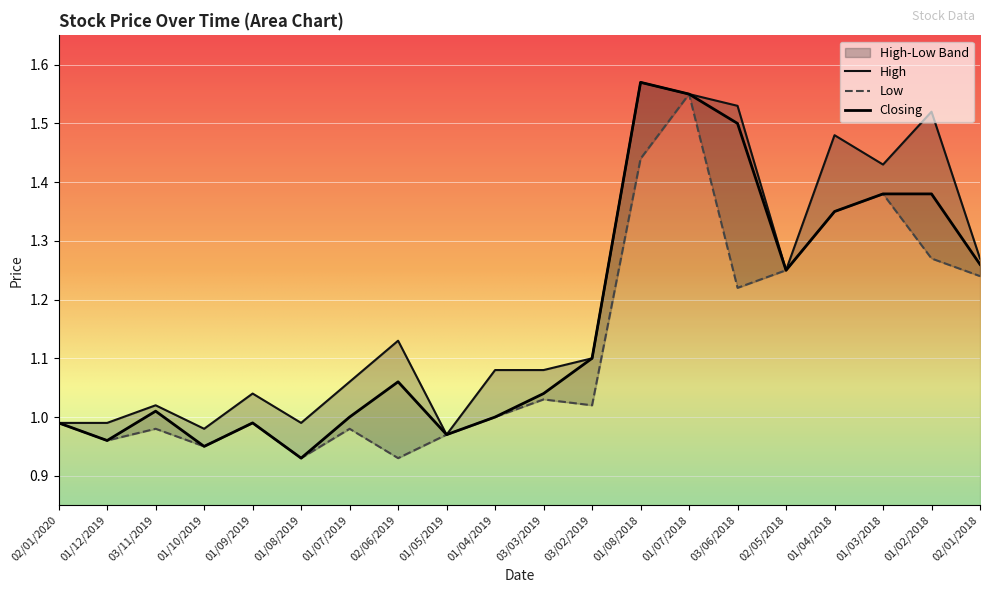

Rank the series by their maximum value, from highest to lowest.

High, Closing, Low